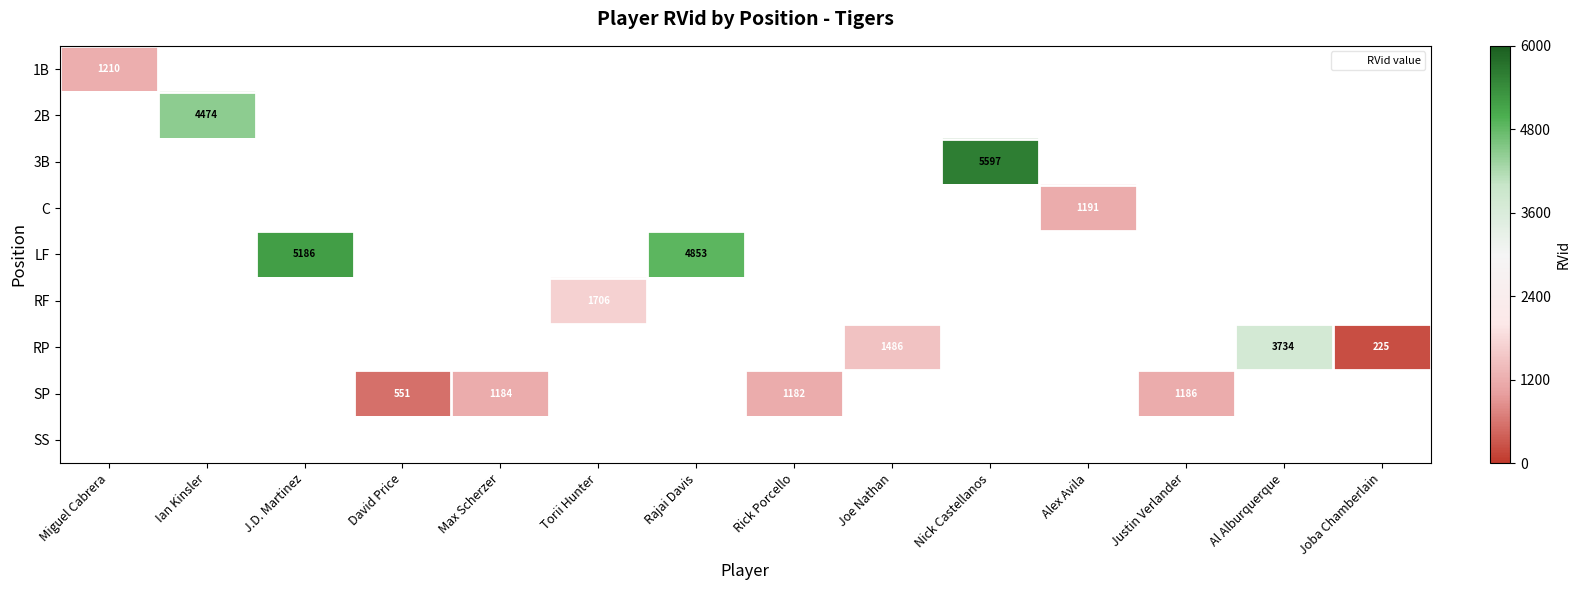

Rank the series by their average value, from highest to lowest.

1B, 2B, 3B, C, LF, RF, RP, SP, SS